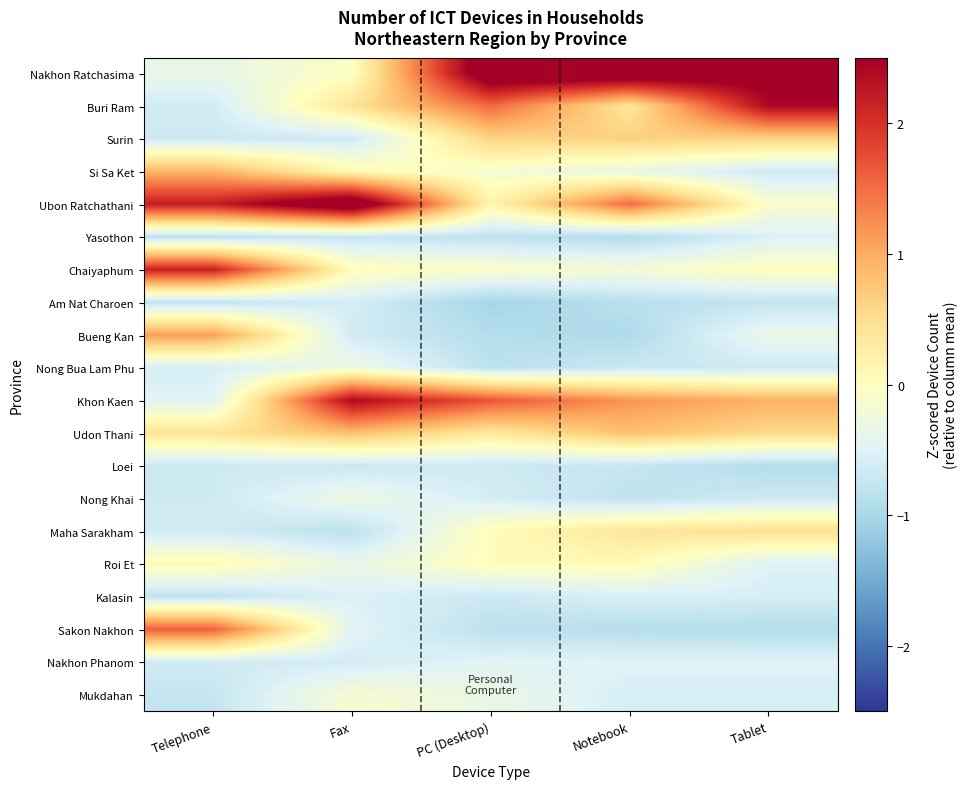

Count the number of categories in the chart.

5